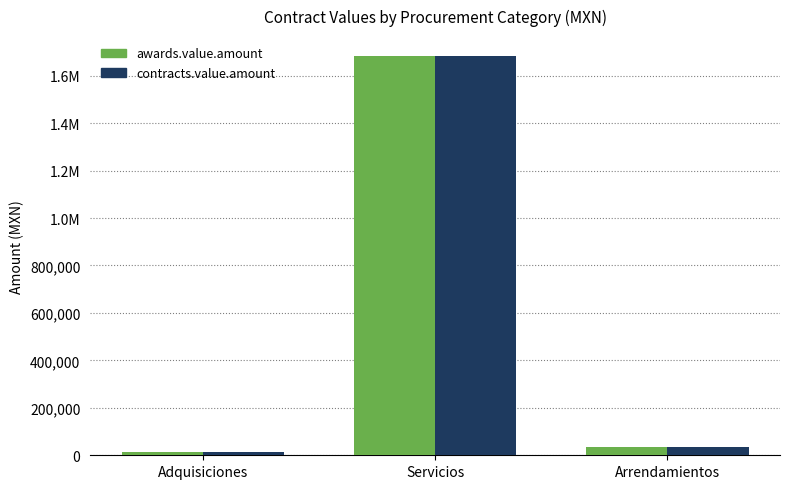

What are all the series names shown in the legend?

awards.value.amount, contracts.value.amount